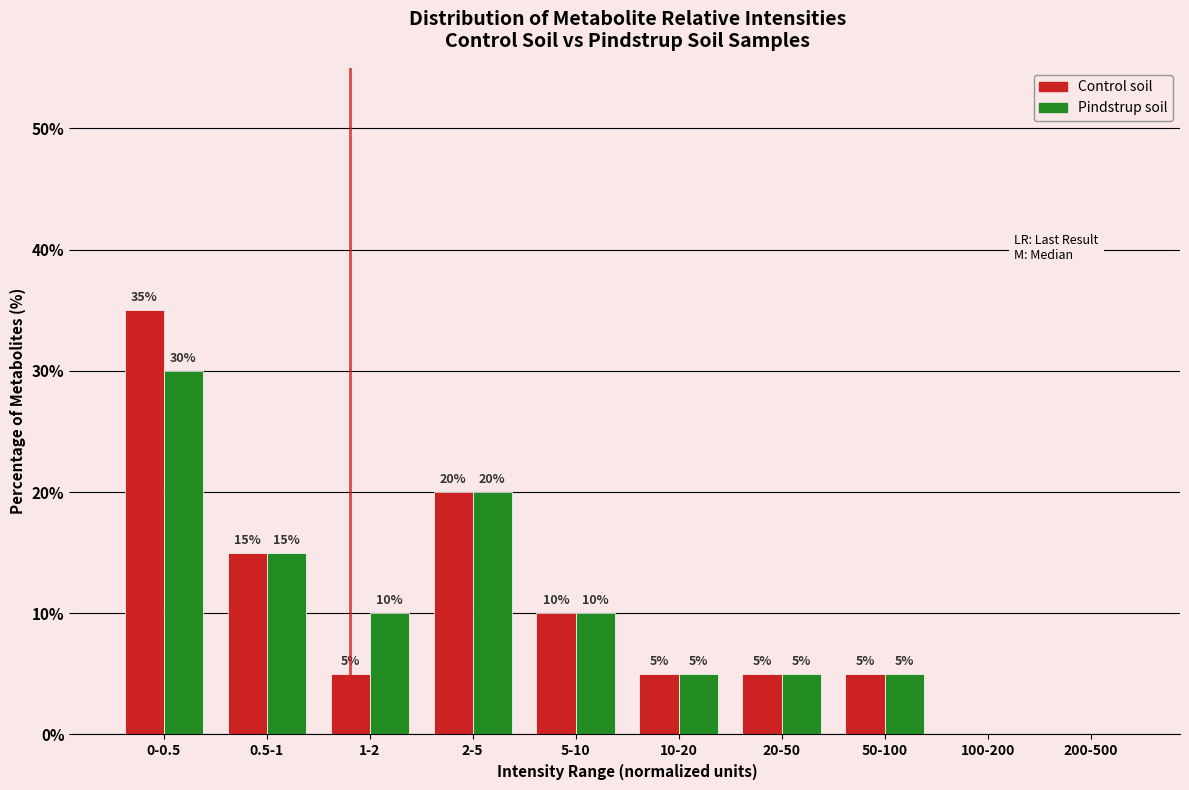

Reading left to right, what are all the values shown in this chart?

Control soil: 0-0.5=35	0.5-1=15	1-2=5	2-5=20	5-10=10	10-20=5	20-50=5	50-100=5	100-200=0	200-500=0
Pindstrup soil: 0-0.5=30	0.5-1=15	1-2=10	2-5=20	5-10=10	10-20=5	20-50=5	50-100=5	100-200=0	200-500=0